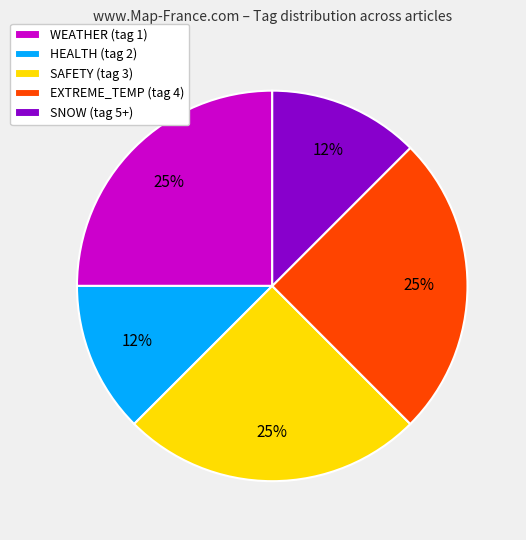

What percentage is the SAFETY (tag 3) slice, to the nearest percent?

25%